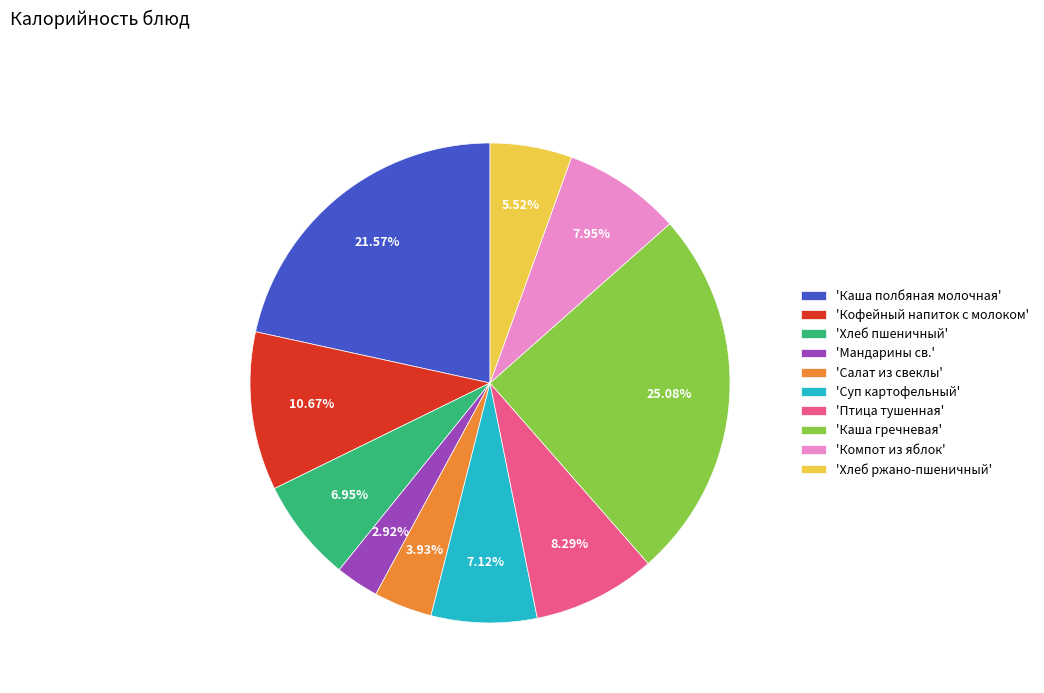

Which slice is the smallest?

'Мандарины св.'